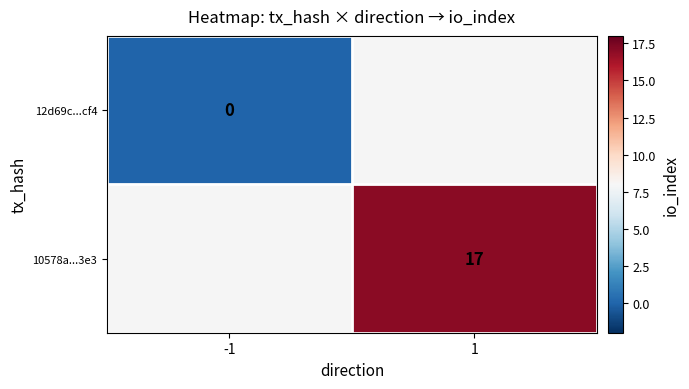

Is it true that 10578a...3e3 equals 6 at 1?

False